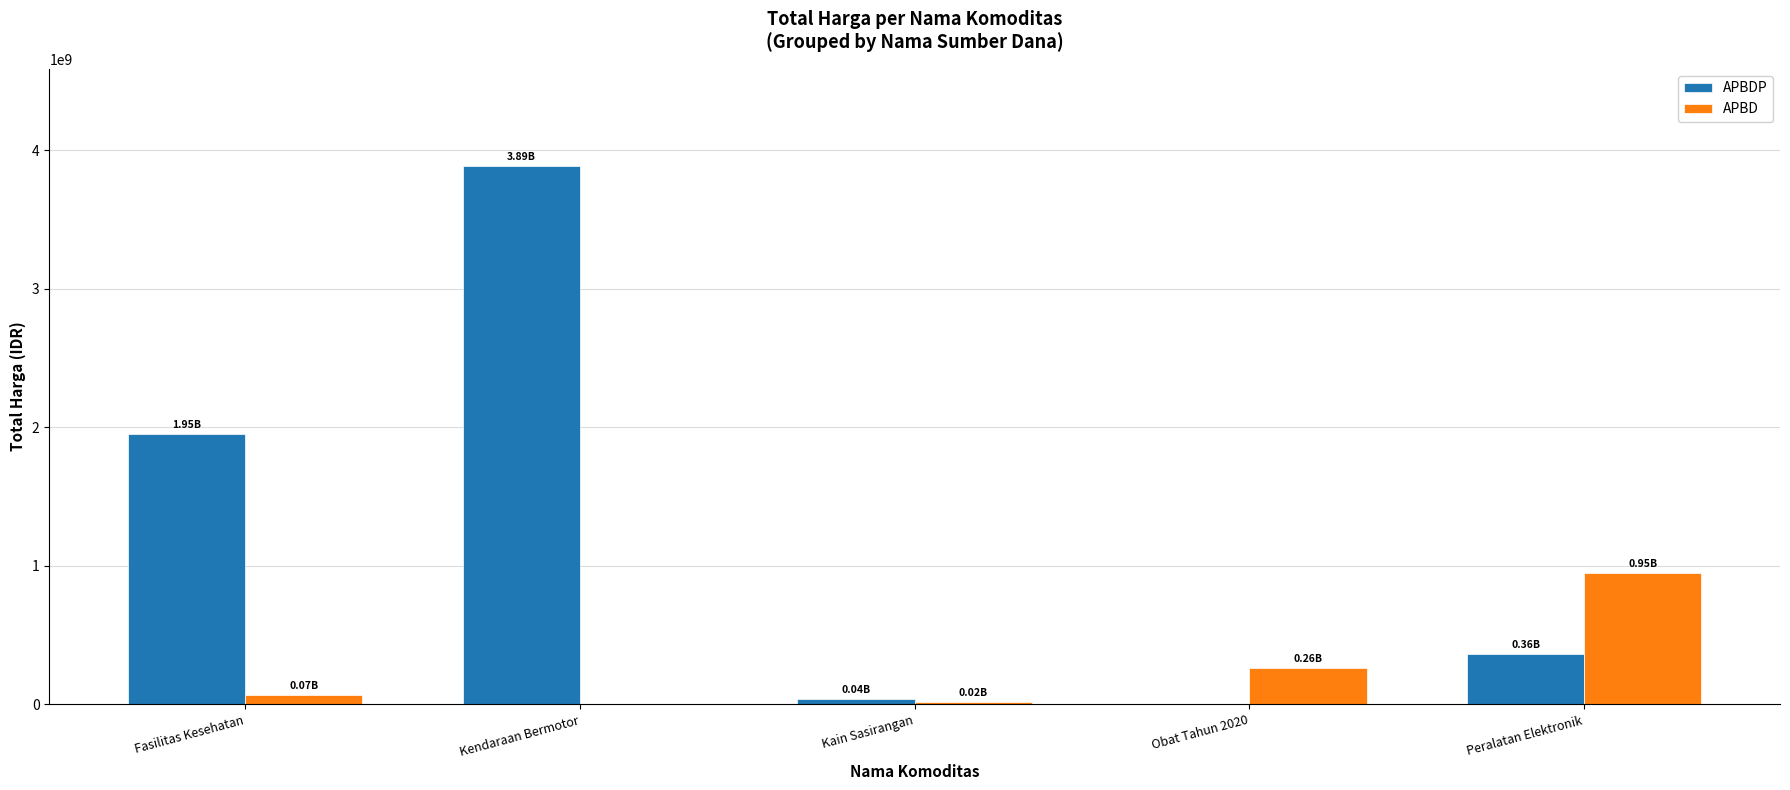

Reading left to right, list all the values displayed in this chart.

APBDP: 1953197940	3888564100	38075000	0	362453800
APBD: 67019075	0	18900000	260420170	948767000